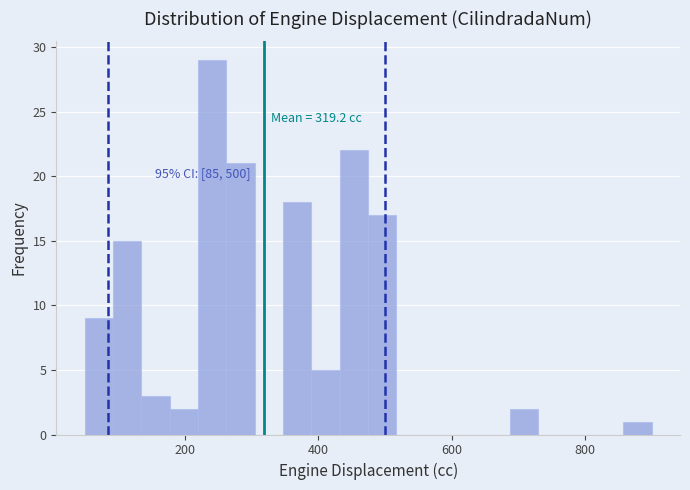

Read against the x-axis, roughly where is the centre of the tallest bar?

240